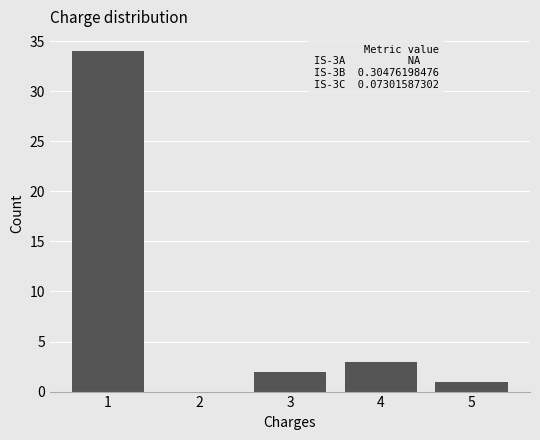

Reading left to right, extract all data points from this chart.

1=34	2=0	3=2	4=3	5=1